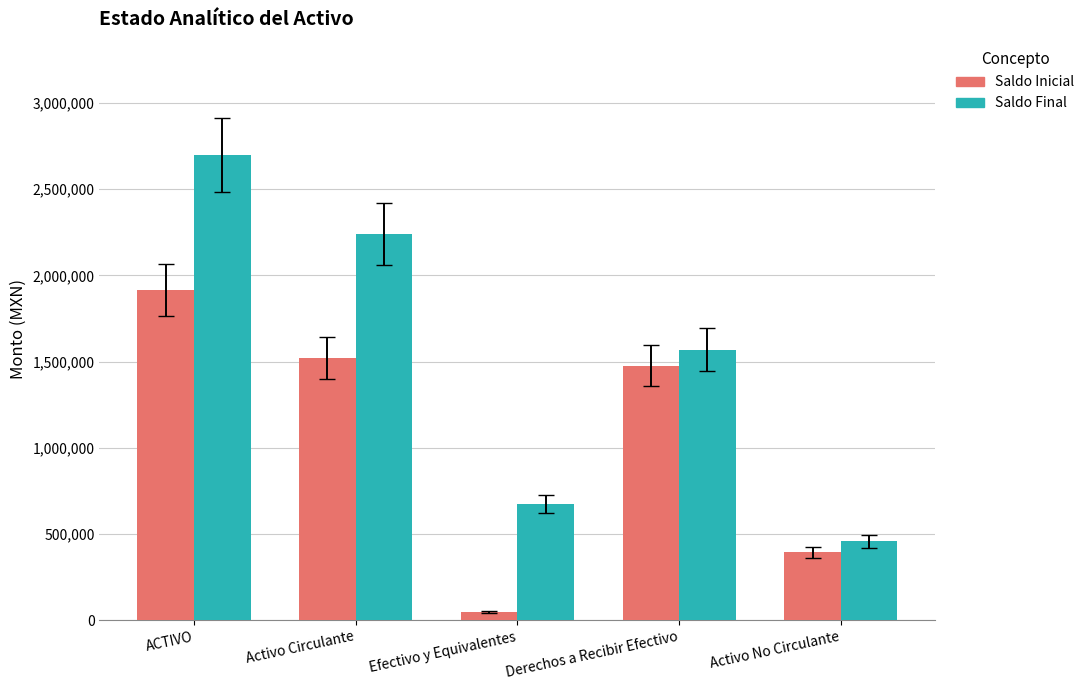

Is the value of Saldo Final at Activo No Circulante greater than the value of Saldo Inicial at Derechos a Recibir Efectivo?

No